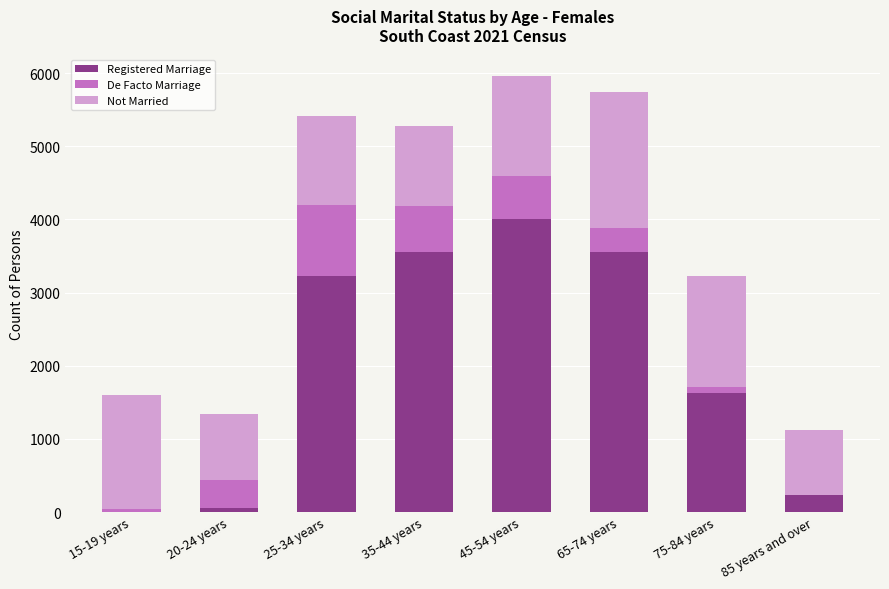

At which label does Registered Marriage reach its peak?

45-54 years